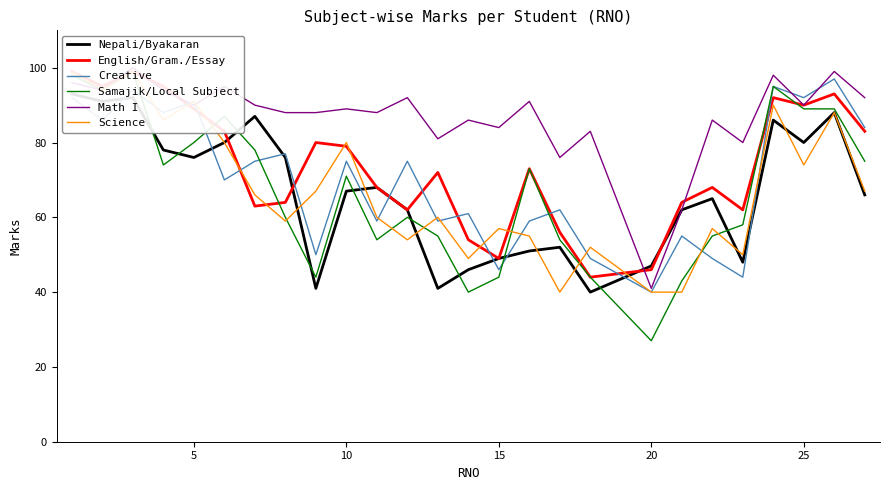

What is the difference between the maximum and minimum values in the Creative series?

57